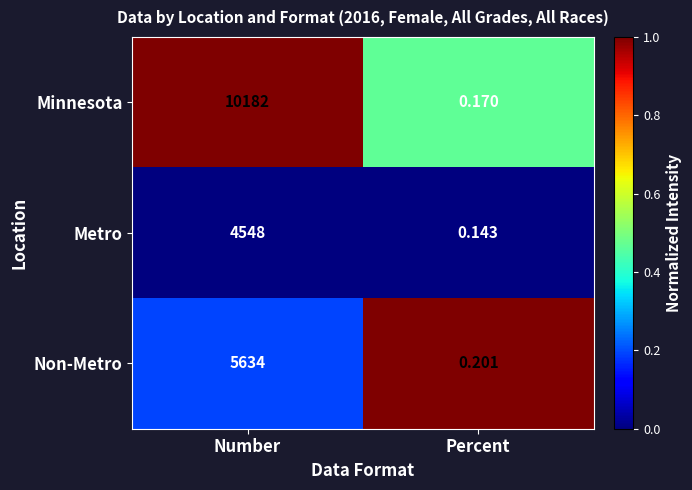

Which series has the largest total across all categories?

Minnesota